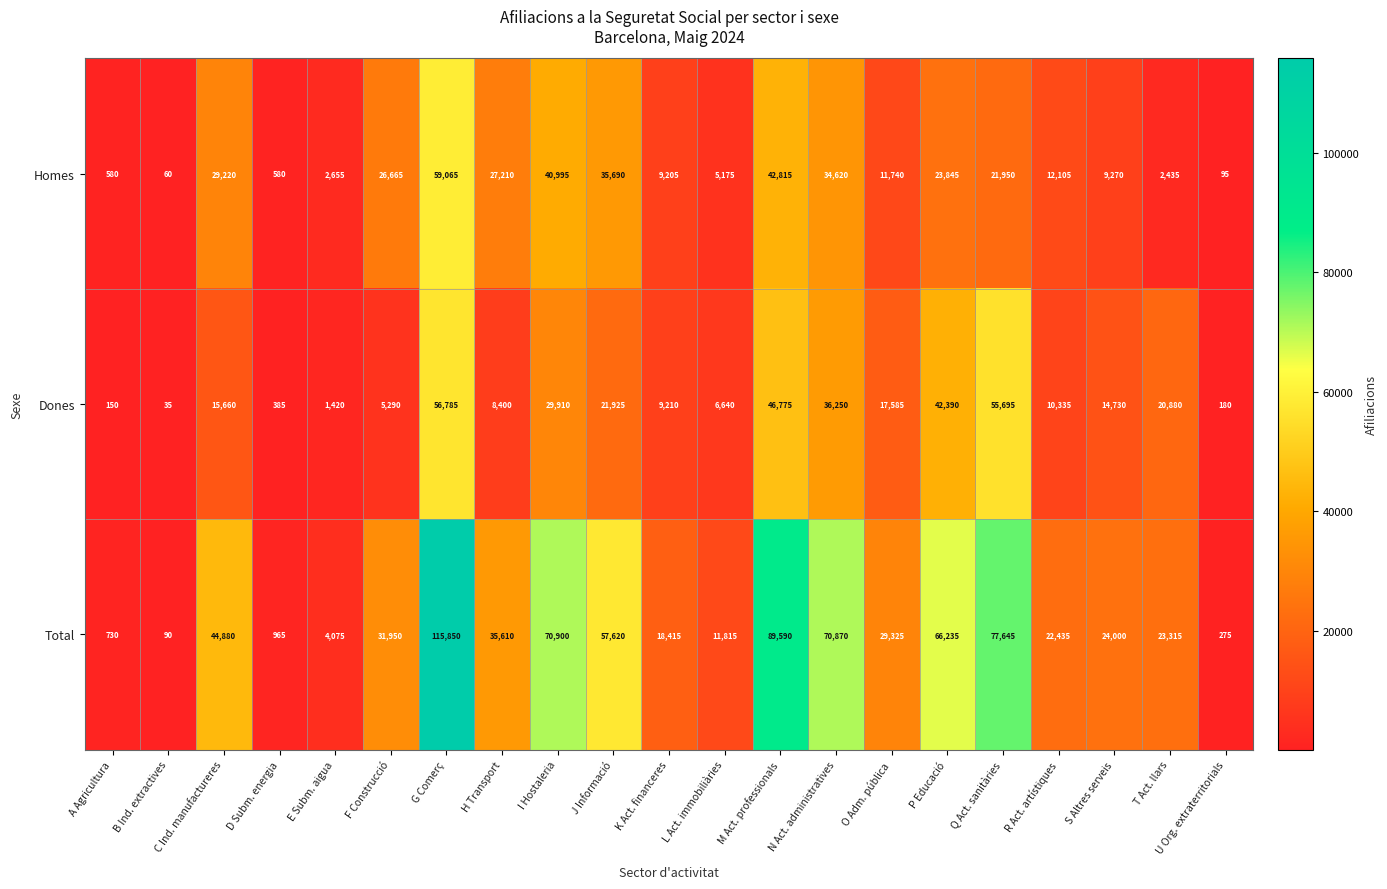

At A Agricultura, list the series in order from smallest to largest.

Dones, Homes, Total